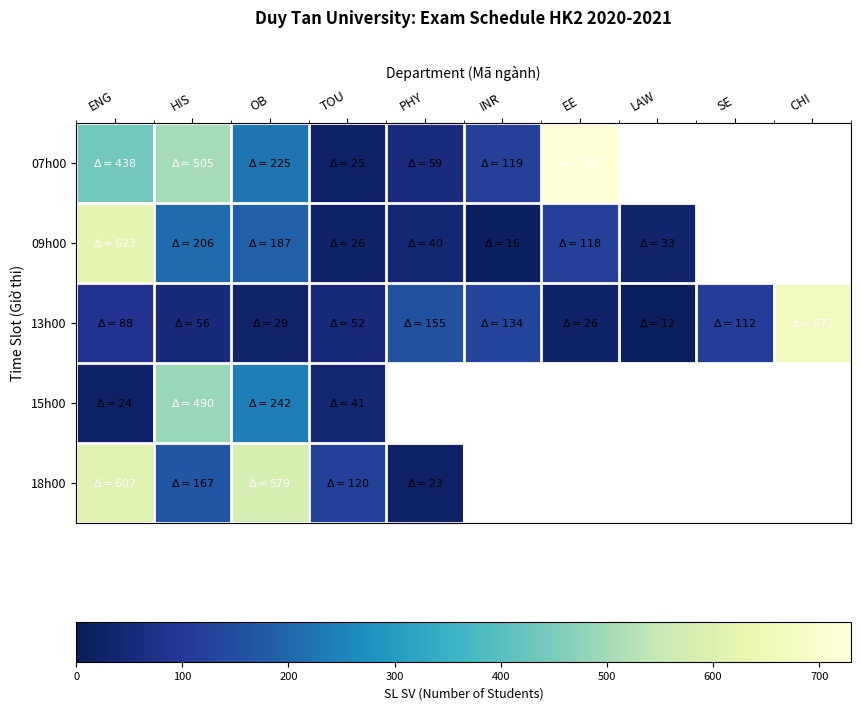

What is the sum of the 07h00 values at TOU and OB?

250.0